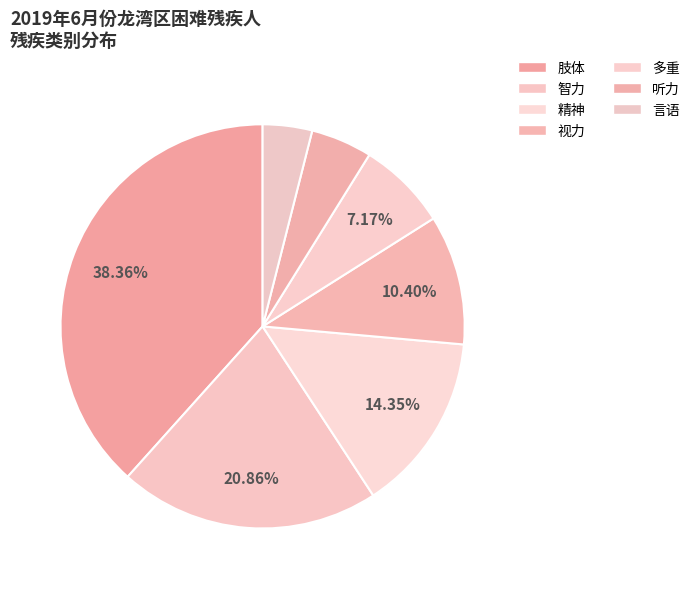

Rank the categories by value from highest to lowest.

肢体, 智力, 精神, 视力, 多重, 听力, 言语